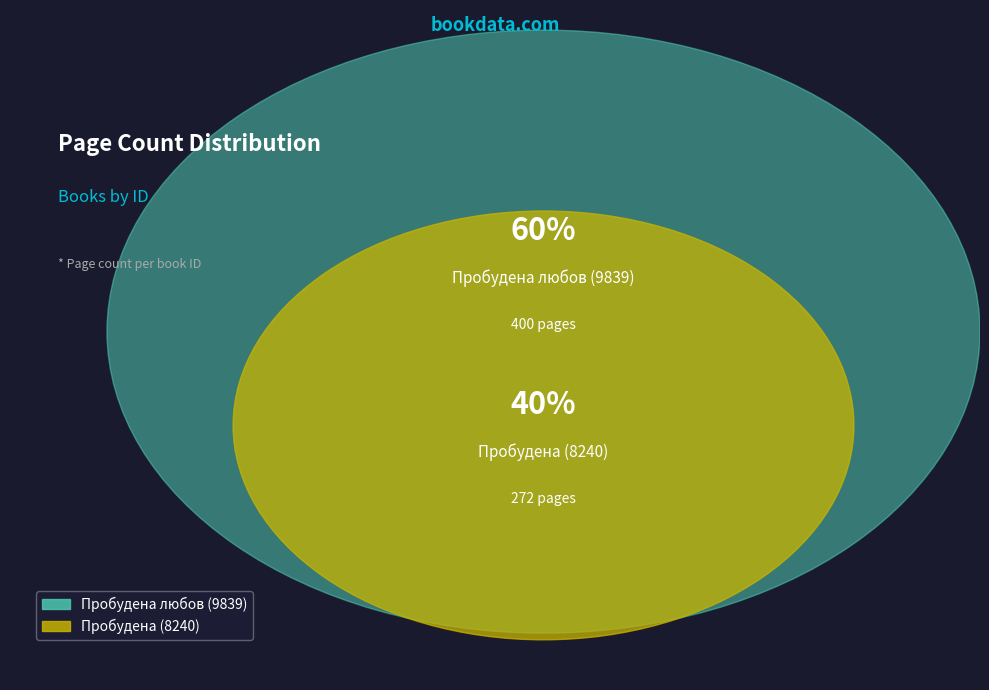

Between 8240 and 9839, which is larger?

9839